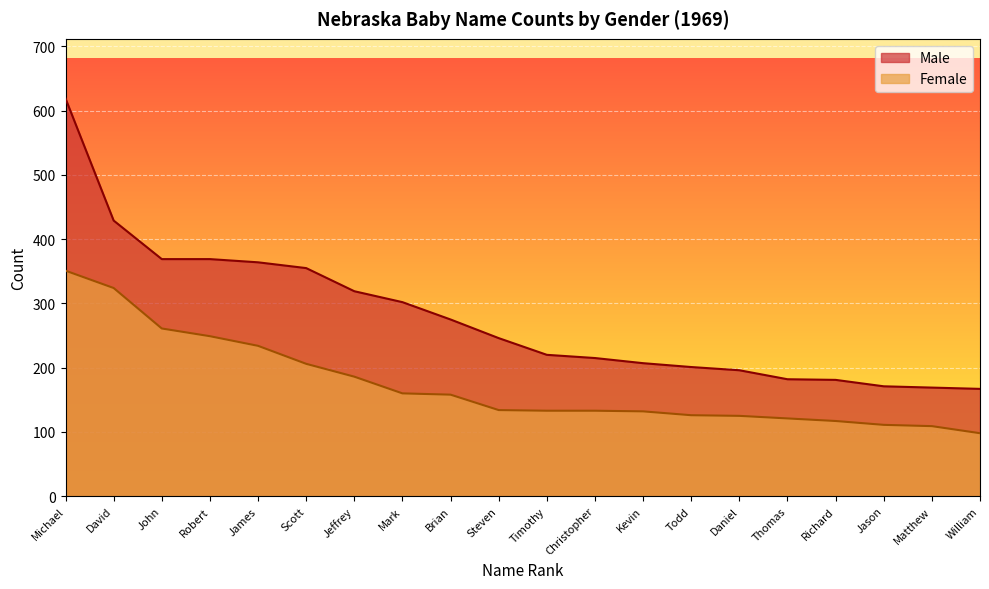

Reading left to right, transcribe all the data shown in this chart.

Male: Michael=619	David=429	John=369	Robert=369	James=364	Scott=355	Jeffrey=319	Mark=302	Brian=275	Steven=246	Timothy=220	Christopher=215	Kevin=207	Todd=201	Daniel=196	Thomas=182	Richard=181	Jason=171	Matthew=169	William=167
Female: Michael=351	David=324	John=261	Robert=249	James=234	Scott=206	Jeffrey=186	Mark=160	Brian=158	Steven=134	Timothy=133	Christopher=133	Kevin=132	Todd=126	Daniel=125	Thomas=121	Richard=117	Jason=111	Matthew=109	William=98